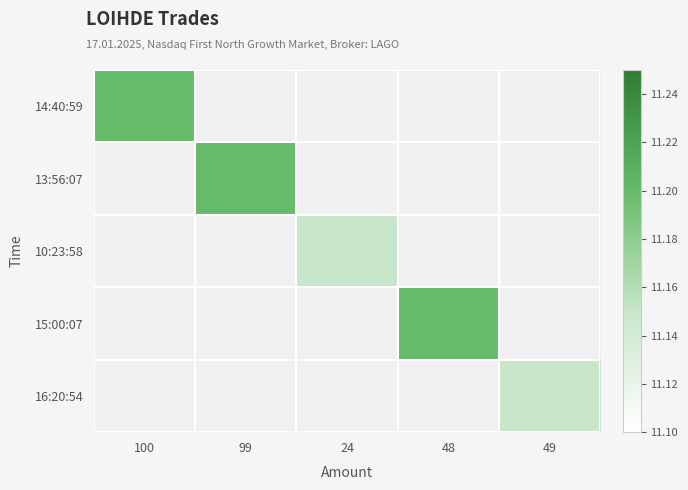

Count the number of categories in the chart.

5